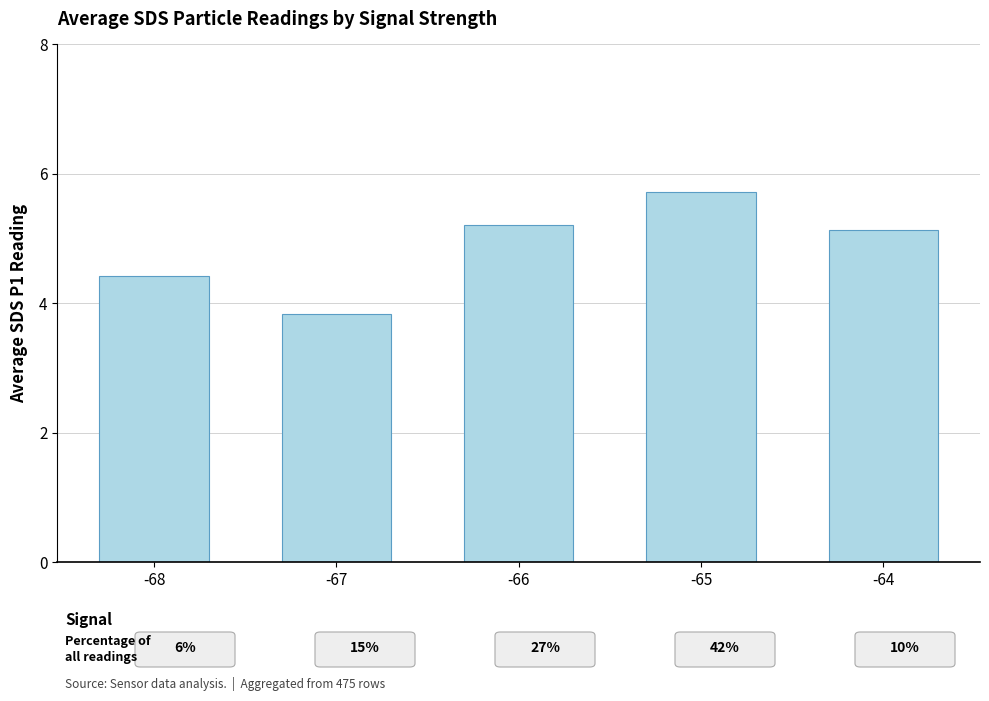

What is the value of the 4th bar from the left?

5.7